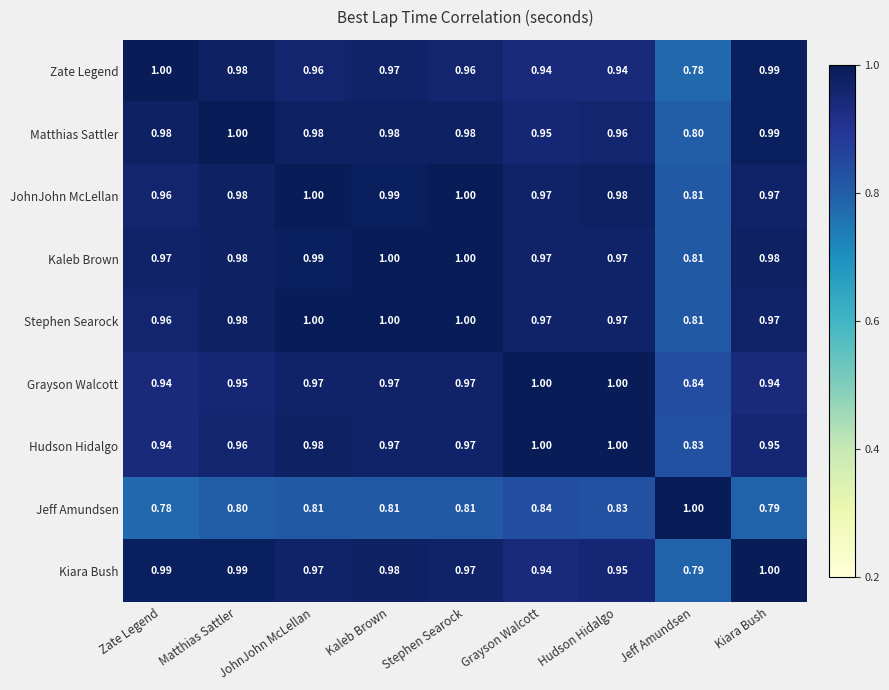

At which category is the sum across all series the highest?

Kaleb Brown